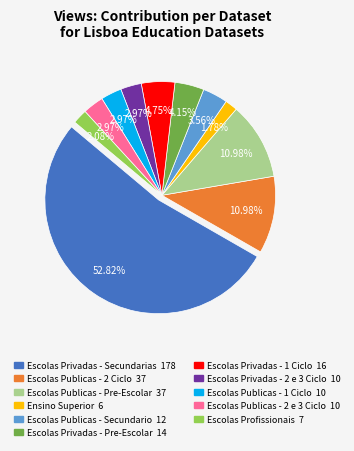

Is there a majority slice in this chart?

Yes